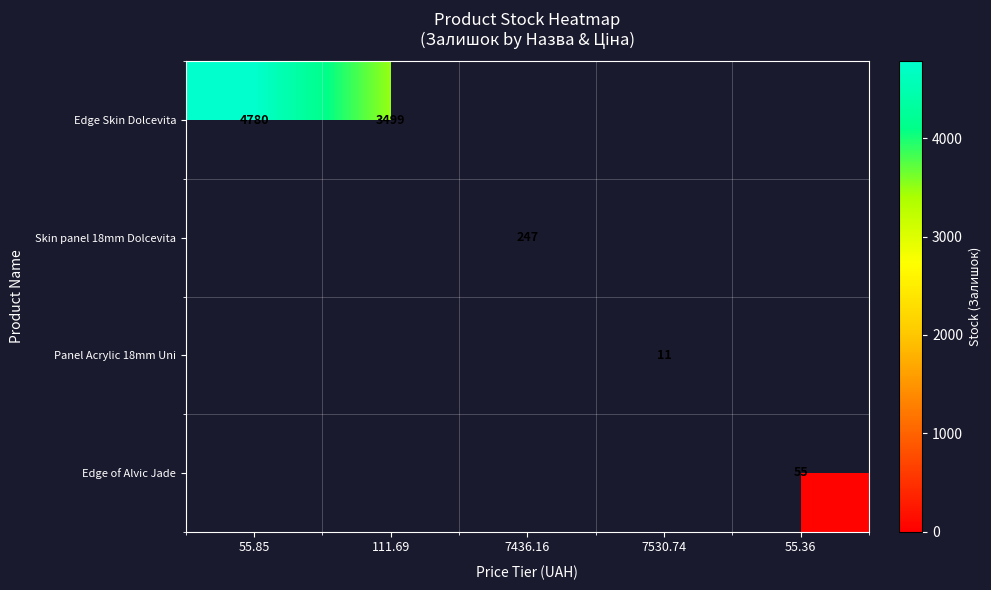

Is it true that Skin panel 18mm Dolcevita equals 247 at 7436.16?

True